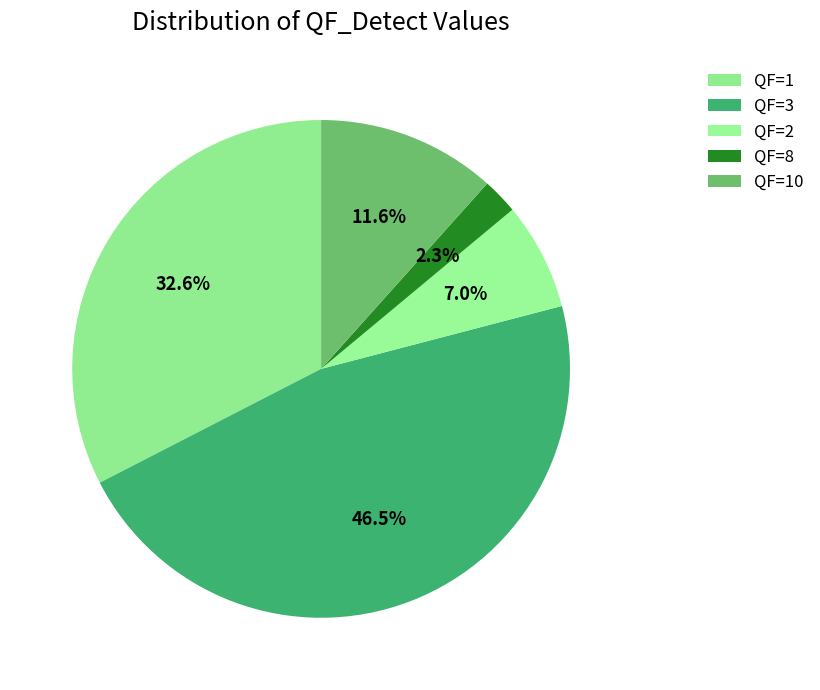

To the nearest percent, what is the difference between the largest and smallest slice percentages?

44%